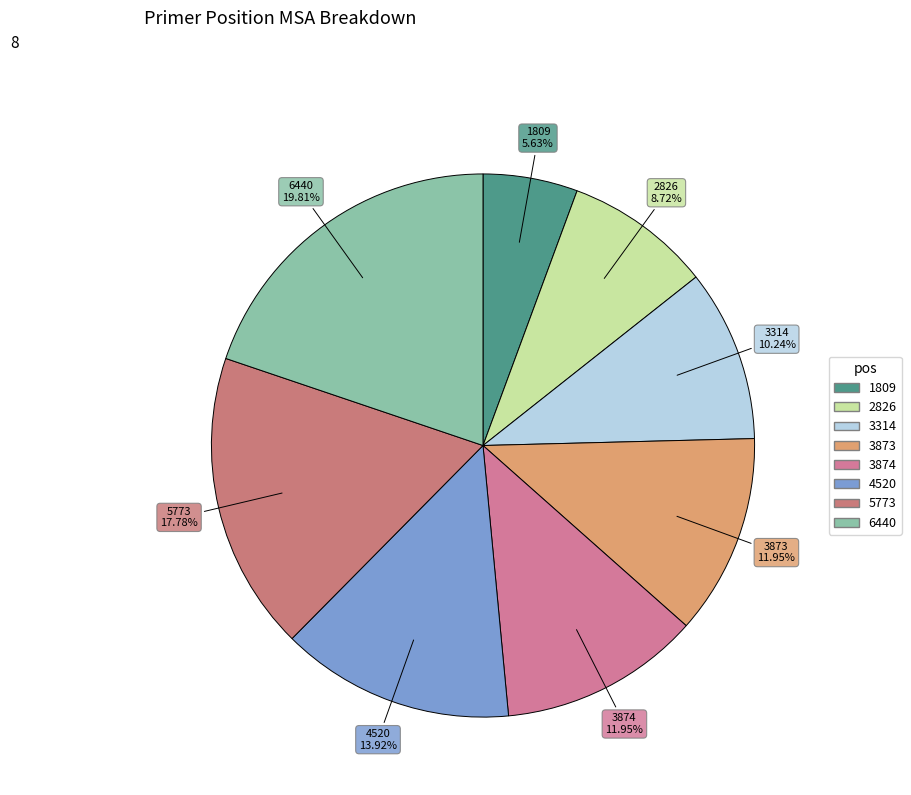

To the nearest percent, what is the combined percentage of 3873 and 2826?

21%